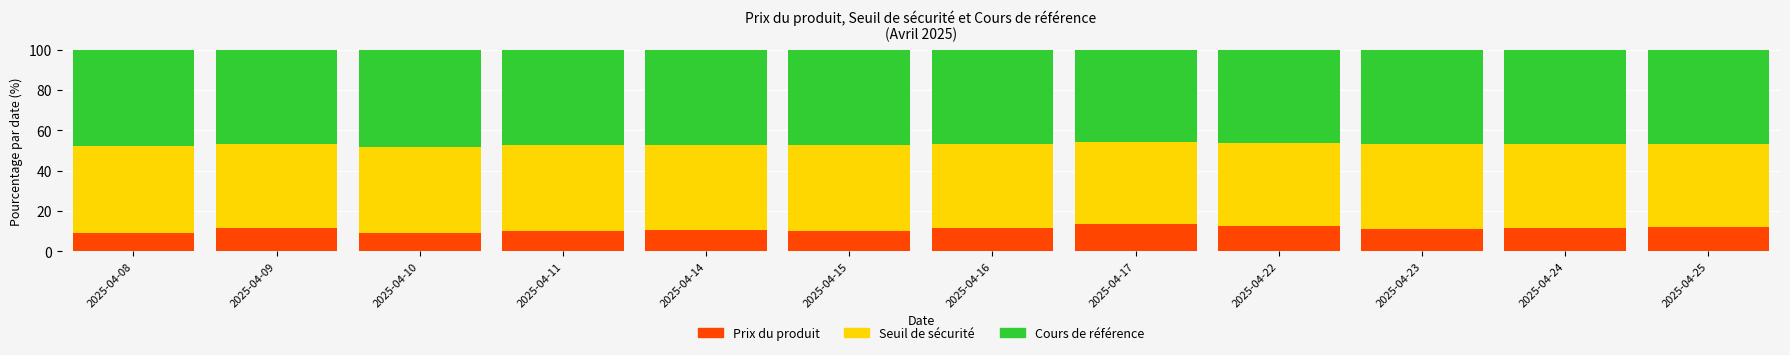

What is the highest value of the Prix du produit series?

13.4